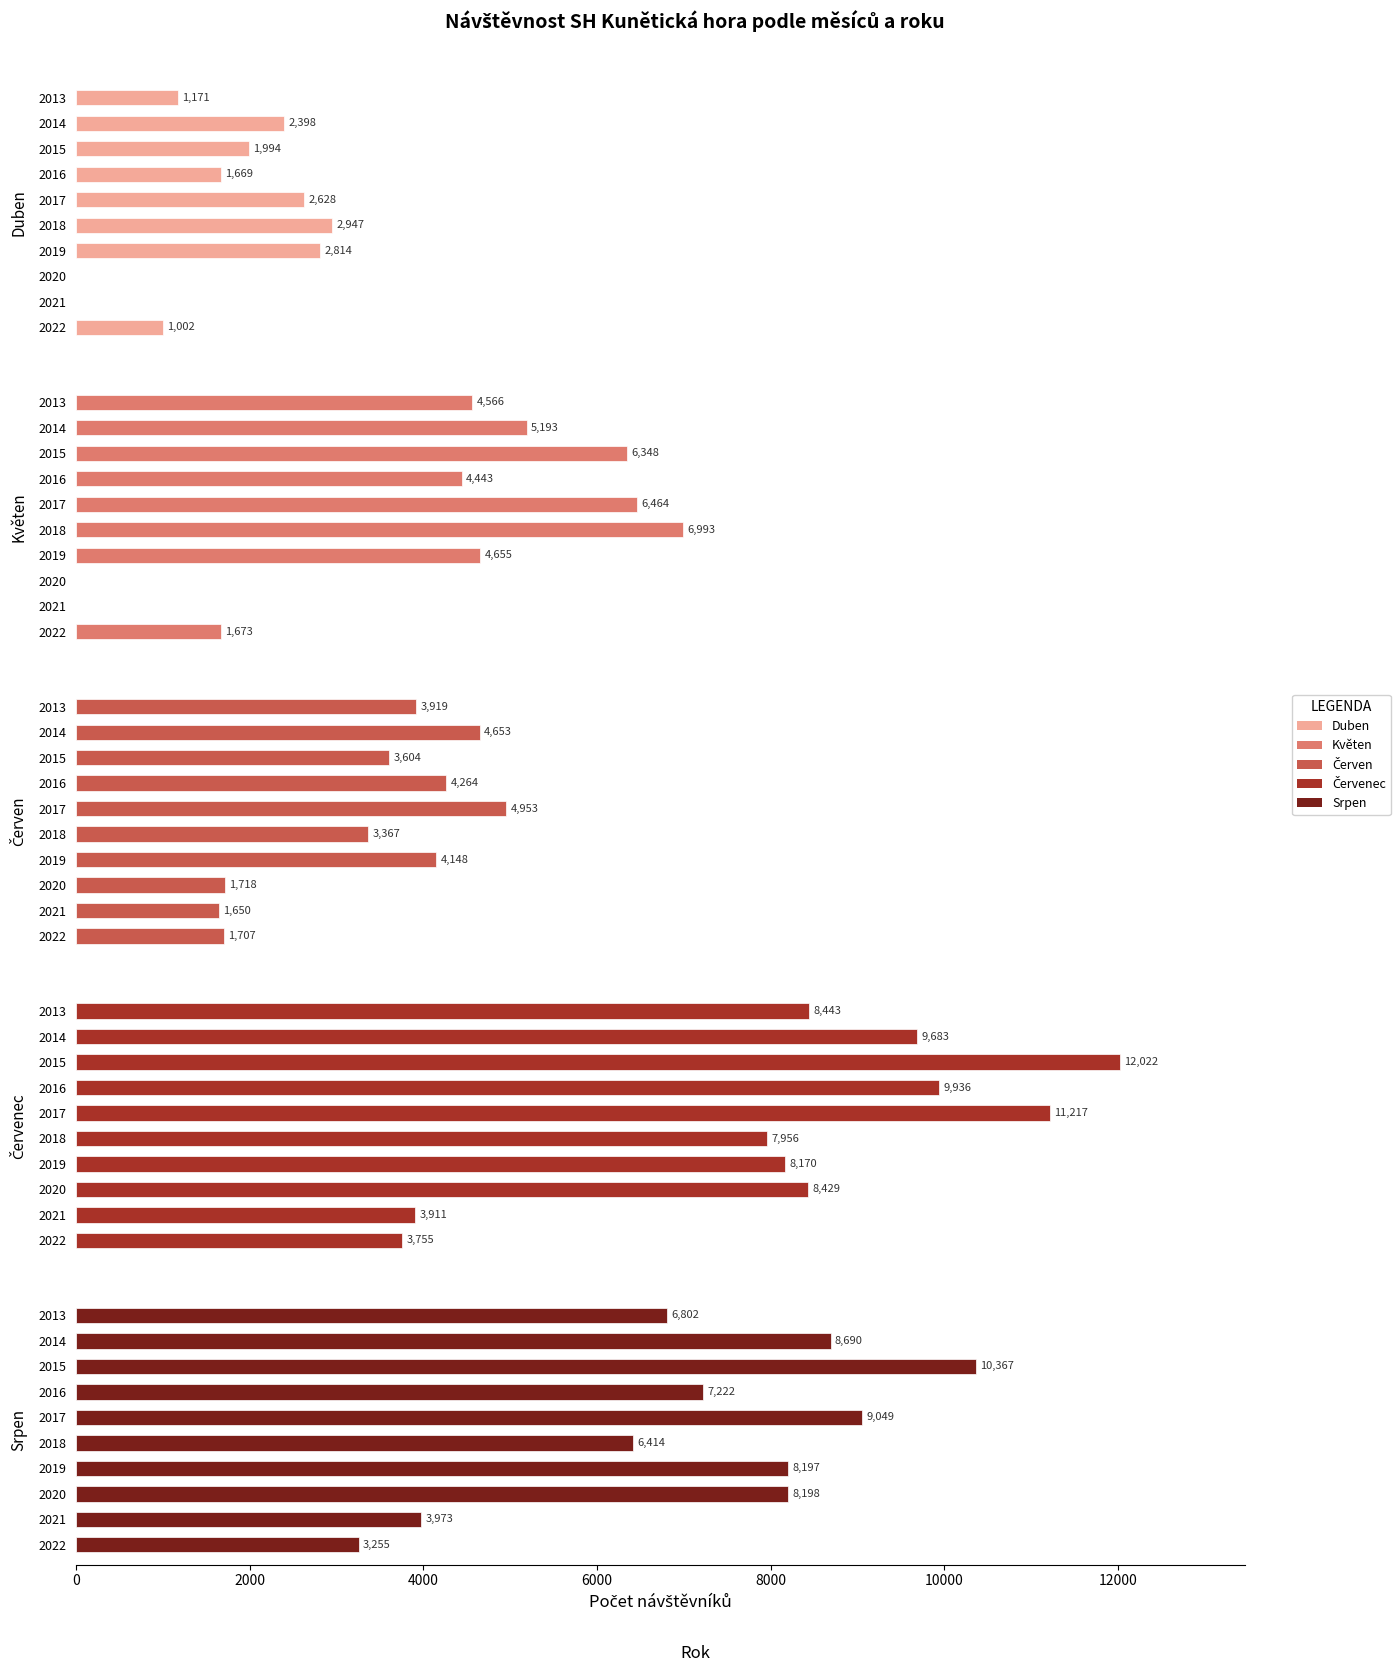

How many distinct data groups are displayed?

5